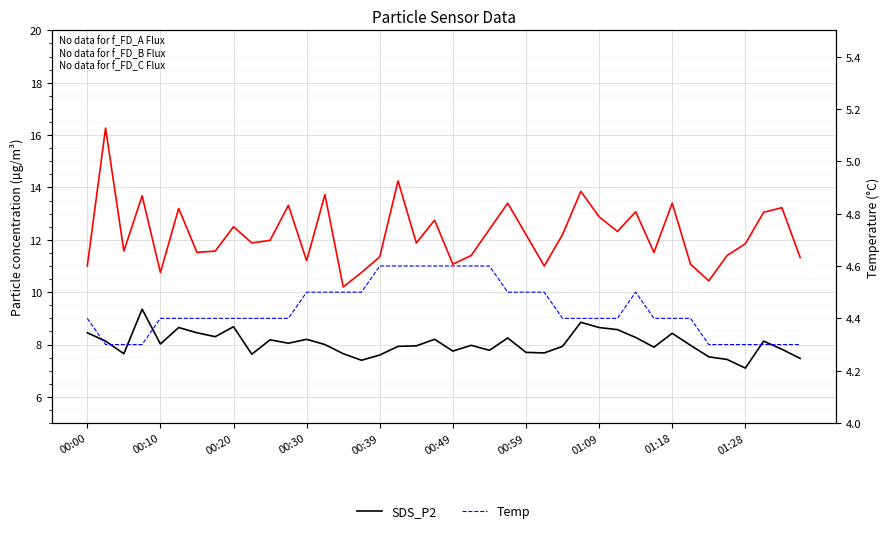

What is the difference between the SDS_P2 values at 18 and 12?

0.2